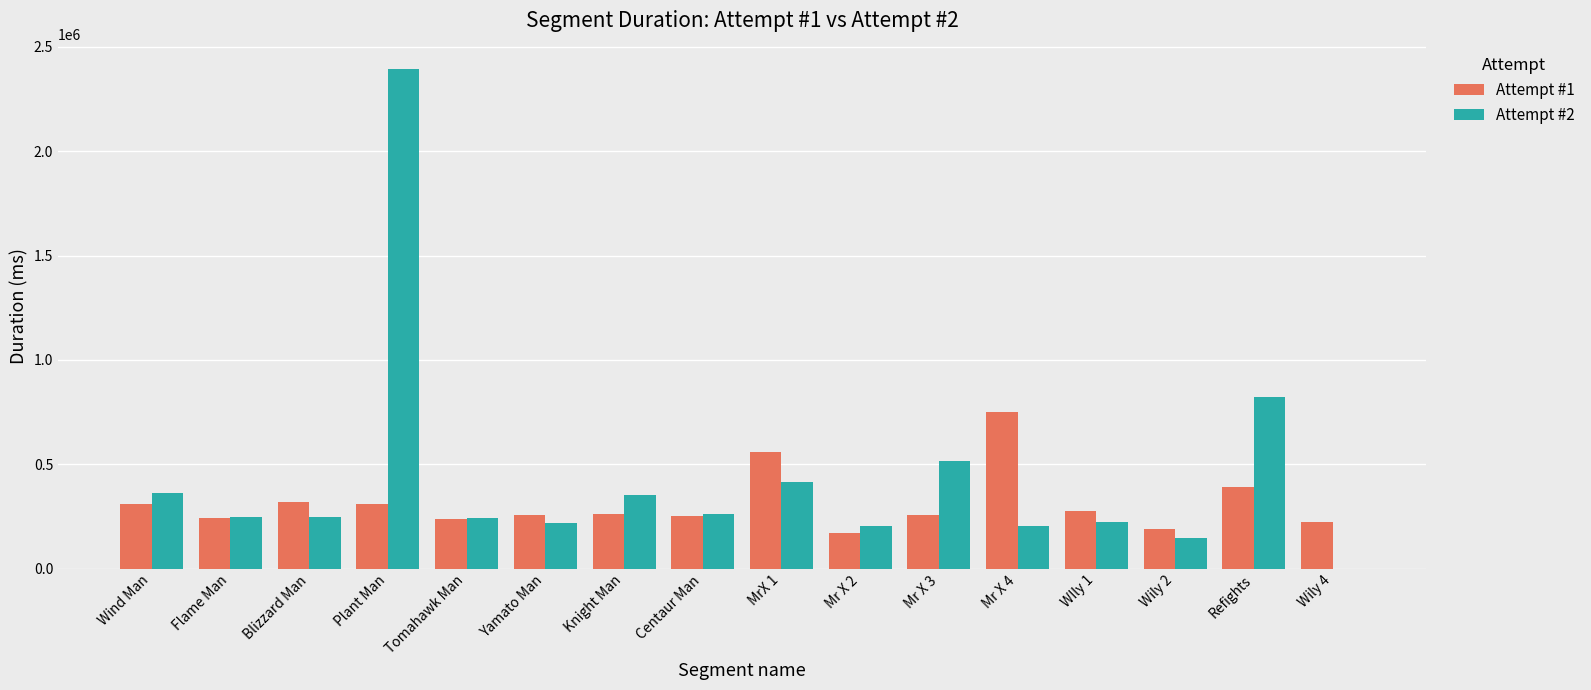

Which series has the widest spread of values?

Attempt #2